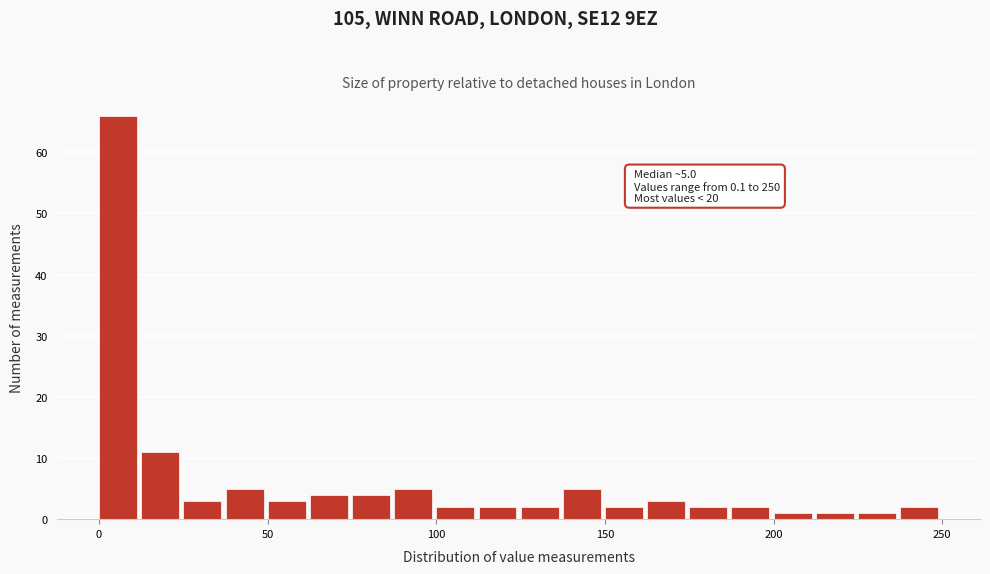

Around what value on the x-axis is the tallest bar? Give the approximate position of its centre, as read against the axis.

5